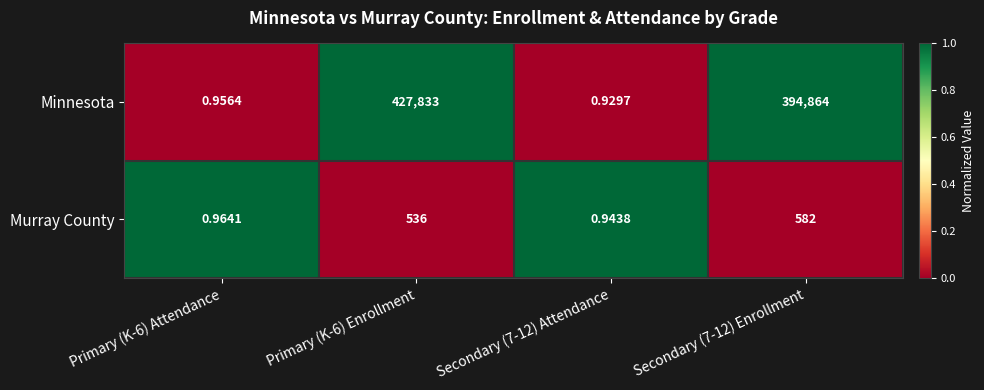

Which series has the widest spread of values?

Minnesota